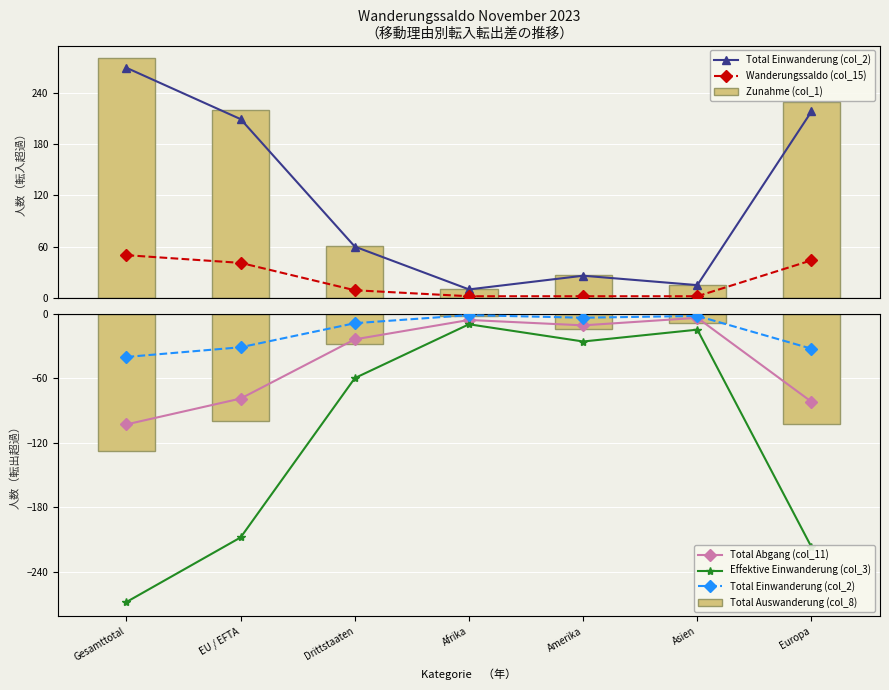

Rank the series at Europa from highest to lowest value.

Zunahme (col_1), Wanderungssaldo (col_15), Total Einwanderung (col_2), Total Abgang (col_11), Total Auswanderung (col_8), Effektive Einwanderung (col_3)